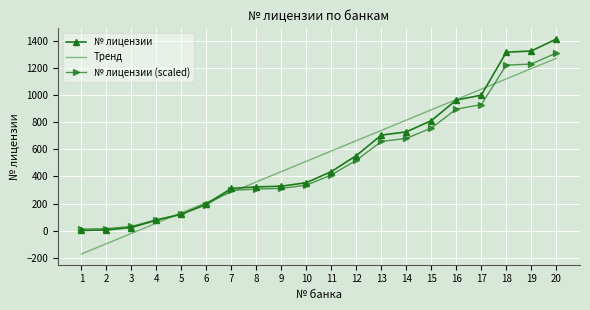

What is the difference between the maximum and minimum values in the Тренд series?

1444.4